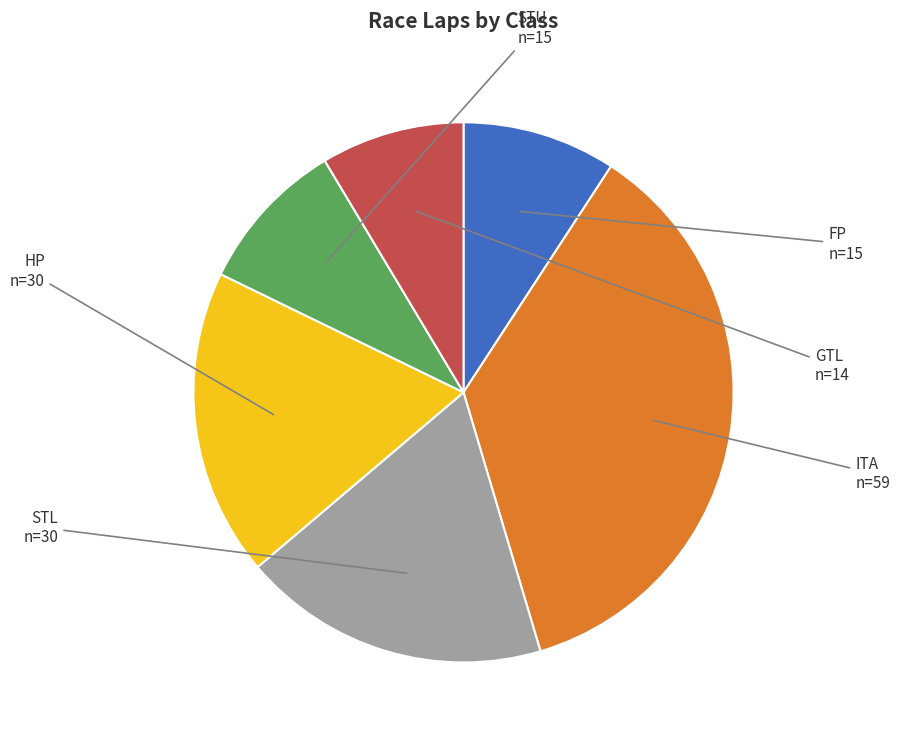

Which has a higher value, STU or STL?

STL